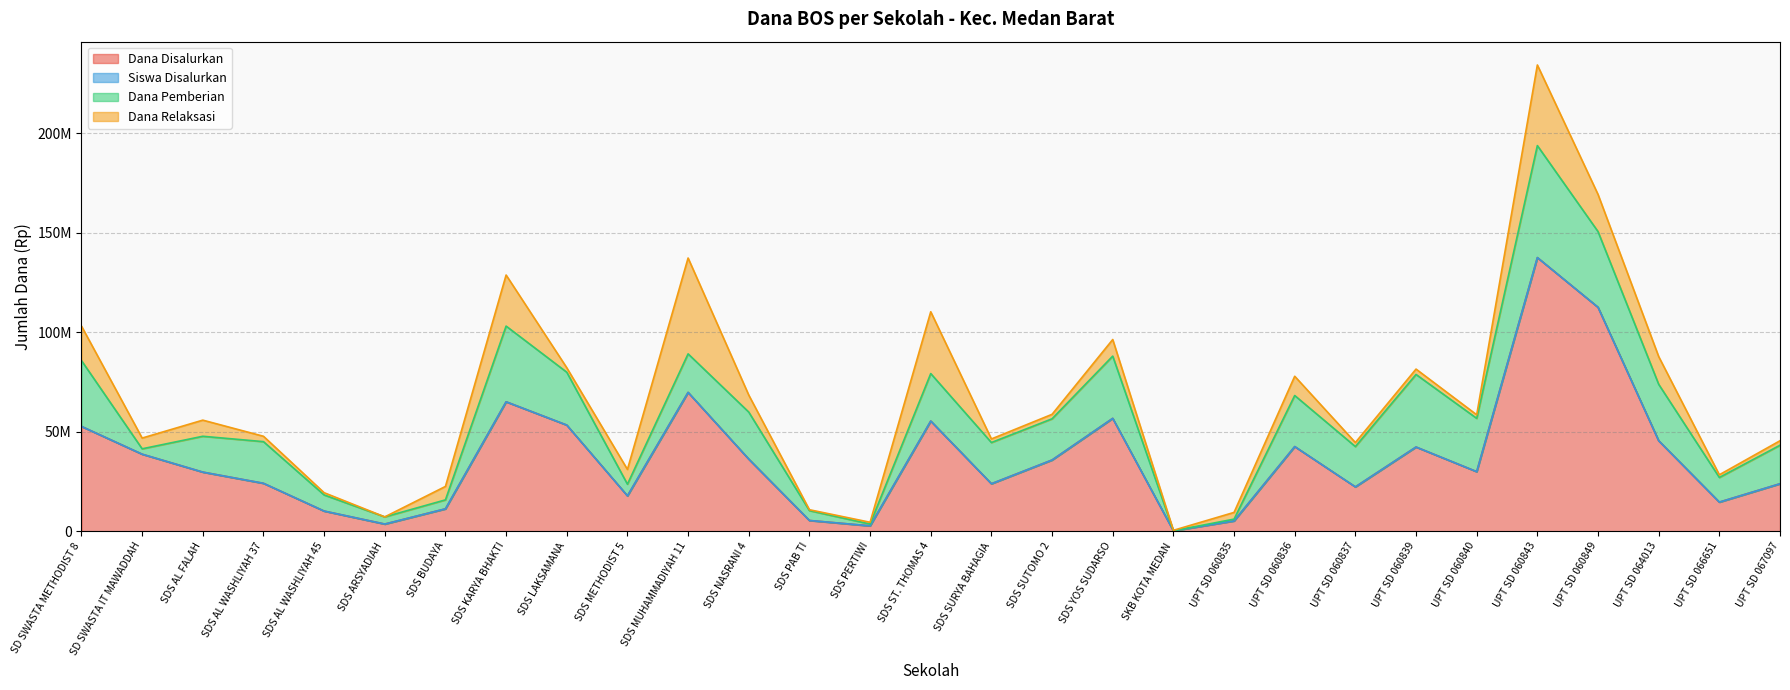

The Siswa Disalurkan series shows 42525108 at UPT SD 060836. True or false?

True